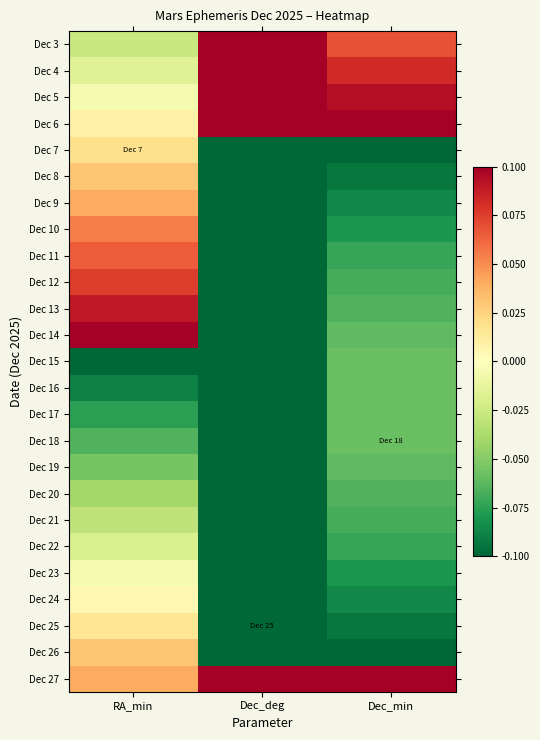

Reading right to left, list all the values displayed in this chart.

Dec 3: Dec_min=0.1	Dec_deg=0.1	RA_min=-0.0
Dec 4: Dec_min=0.1	Dec_deg=0.1	RA_min=-0.0
Dec 5: Dec_min=0.1	Dec_deg=0.1	RA_min=-0.0
Dec 6: Dec_min=0.1	Dec_deg=0.1	RA_min=0.0
Dec 7: Dec_min=-0.1	Dec_deg=-0.1	RA_min=0.0
Dec 8: Dec_min=-0.1	Dec_deg=-0.1	RA_min=0.0
Dec 9: Dec_min=-0.1	Dec_deg=-0.1	RA_min=0.0
Dec 10: Dec_min=-0.1	Dec_deg=-0.1	RA_min=0.1
Dec 11: Dec_min=-0.1	Dec_deg=-0.1	RA_min=0.1
Dec 12: Dec_min=-0.1	Dec_deg=-0.1	RA_min=0.1
Dec 13: Dec_min=-0.1	Dec_deg=-0.1	RA_min=0.1
Dec 14: Dec_min=-0.1	Dec_deg=-0.1	RA_min=0.1
Dec 15: Dec_min=-0.1	Dec_deg=-0.1	RA_min=-0.1
Dec 16: Dec_min=-0.1	Dec_deg=-0.1	RA_min=-0.1
Dec 17: Dec_min=-0.1	Dec_deg=-0.1	RA_min=-0.1
Dec 18: Dec_min=-0.1	Dec_deg=-0.1	RA_min=-0.1
Dec 19: Dec_min=-0.1	Dec_deg=-0.1	RA_min=-0.1
Dec 20: Dec_min=-0.1	Dec_deg=-0.1	RA_min=-0.0
Dec 21: Dec_min=-0.1	Dec_deg=-0.1	RA_min=-0.0
Dec 22: Dec_min=-0.1	Dec_deg=-0.1	RA_min=-0.0
Dec 23: Dec_min=-0.1	Dec_deg=-0.1	RA_min=-0.0
Dec 24: Dec_min=-0.1	Dec_deg=-0.1	RA_min=0.0
Dec 25: Dec_min=-0.1	Dec_deg=-0.1	RA_min=0.0
Dec 26: Dec_min=-0.1	Dec_deg=-0.1	RA_min=0.0
Dec 27: Dec_min=0.1	Dec_deg=0.1	RA_min=0.0